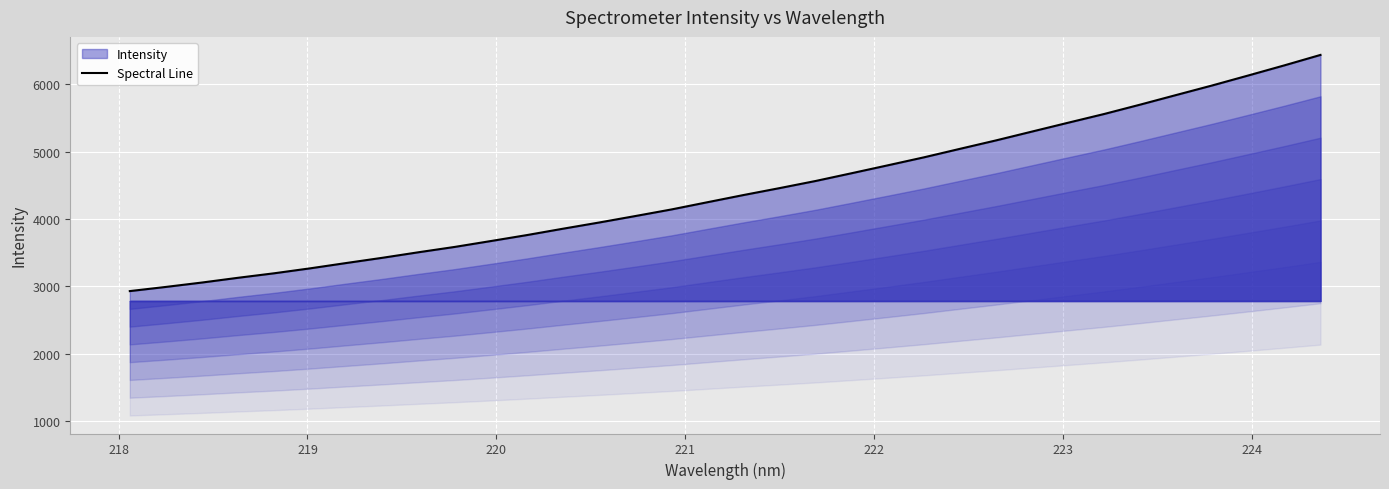

What is the smallest value displayed?

2931.2